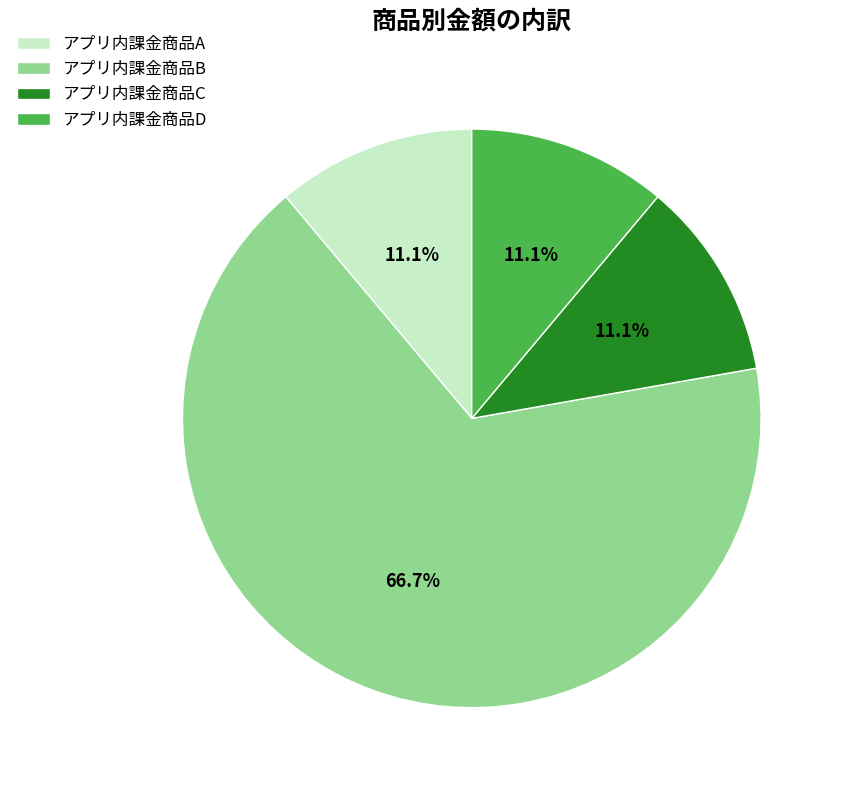

What percentage is the アプリ内課金商品B slice, to the nearest percent?

67%